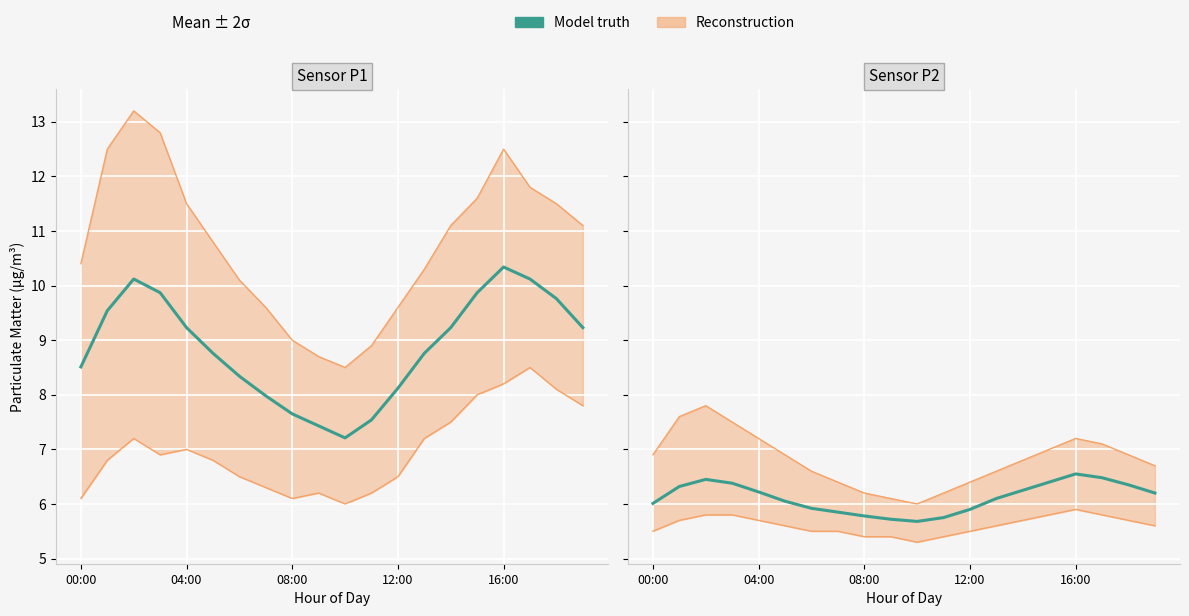

What is the approximate value at 12:00?

5.9